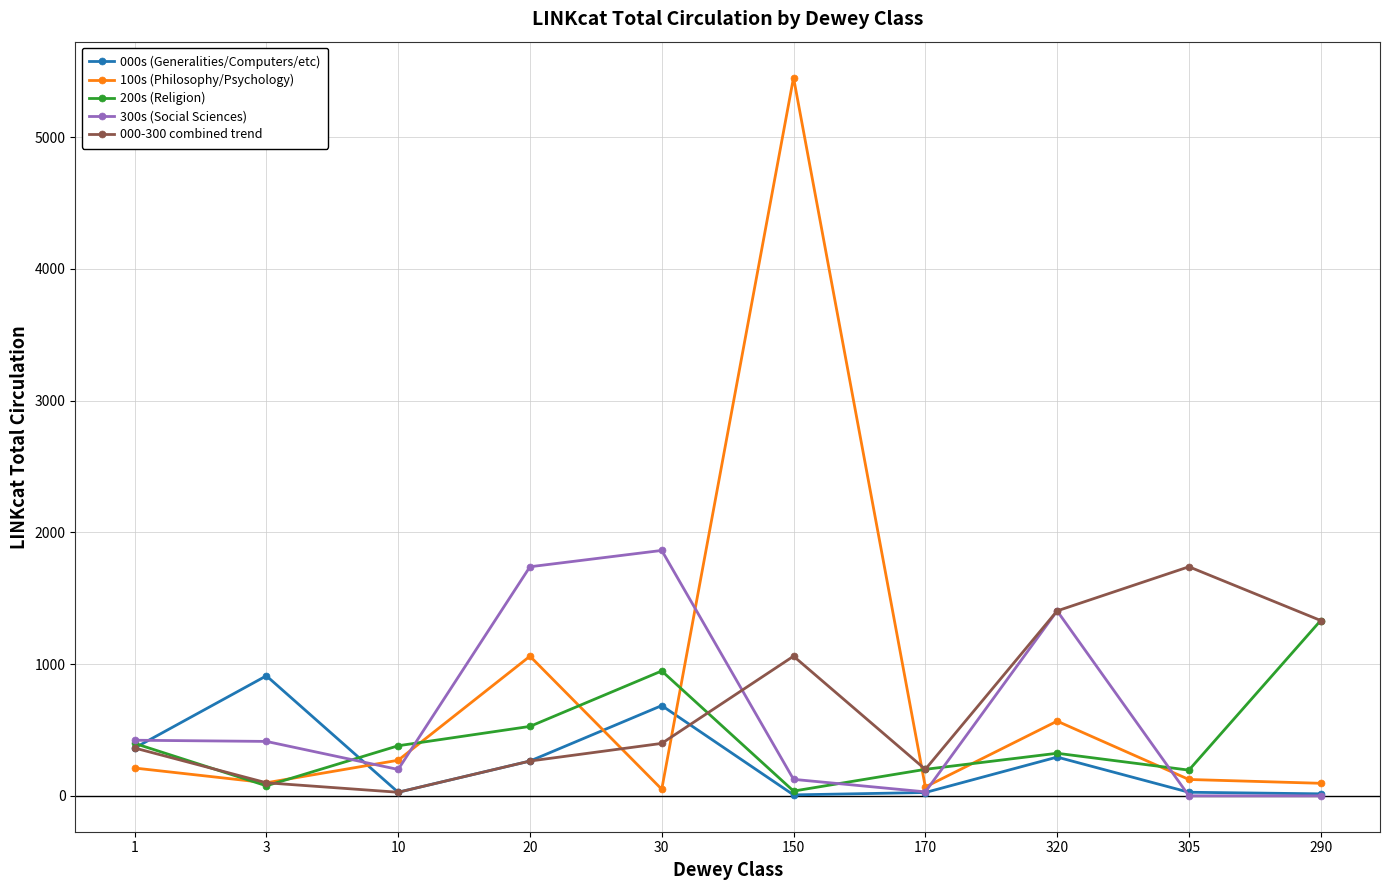

Does the chart have visible grid lines?

Yes